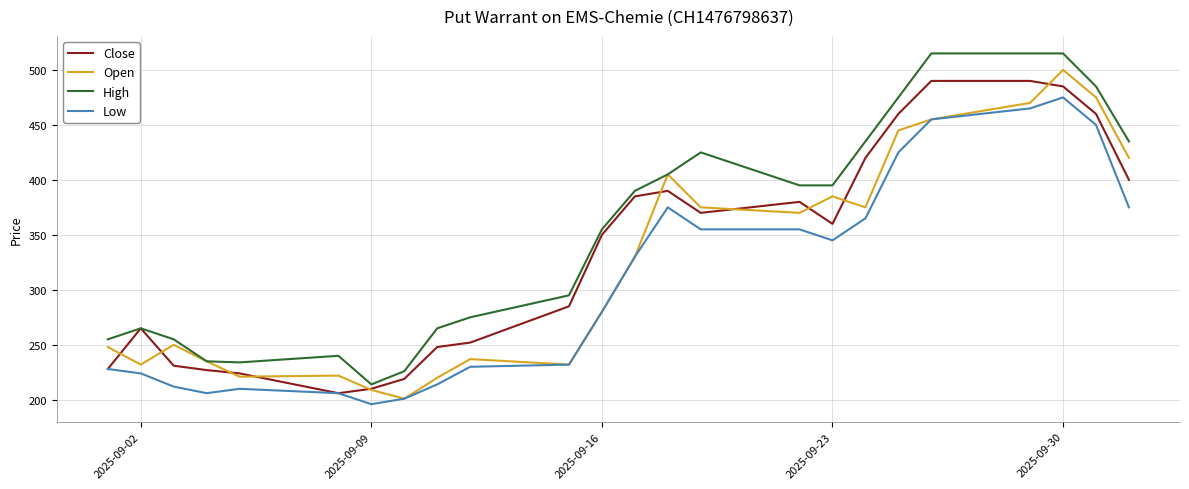

Which series has the largest total across all categories?

High